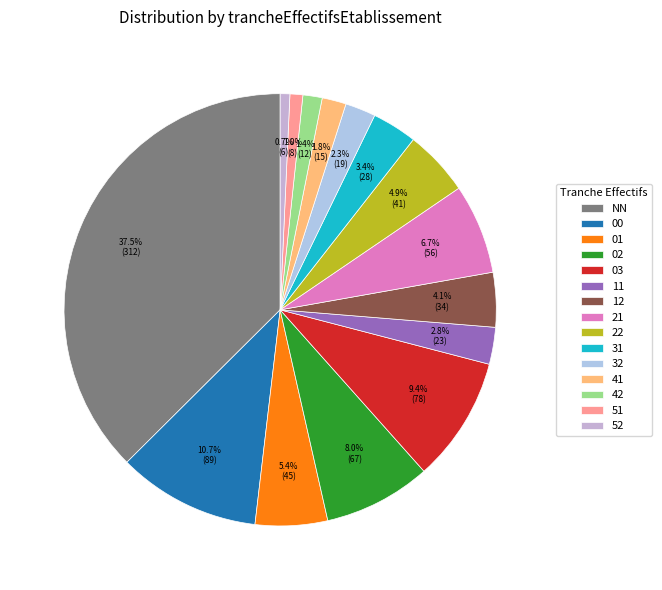

How many segments does this pie chart have?

15